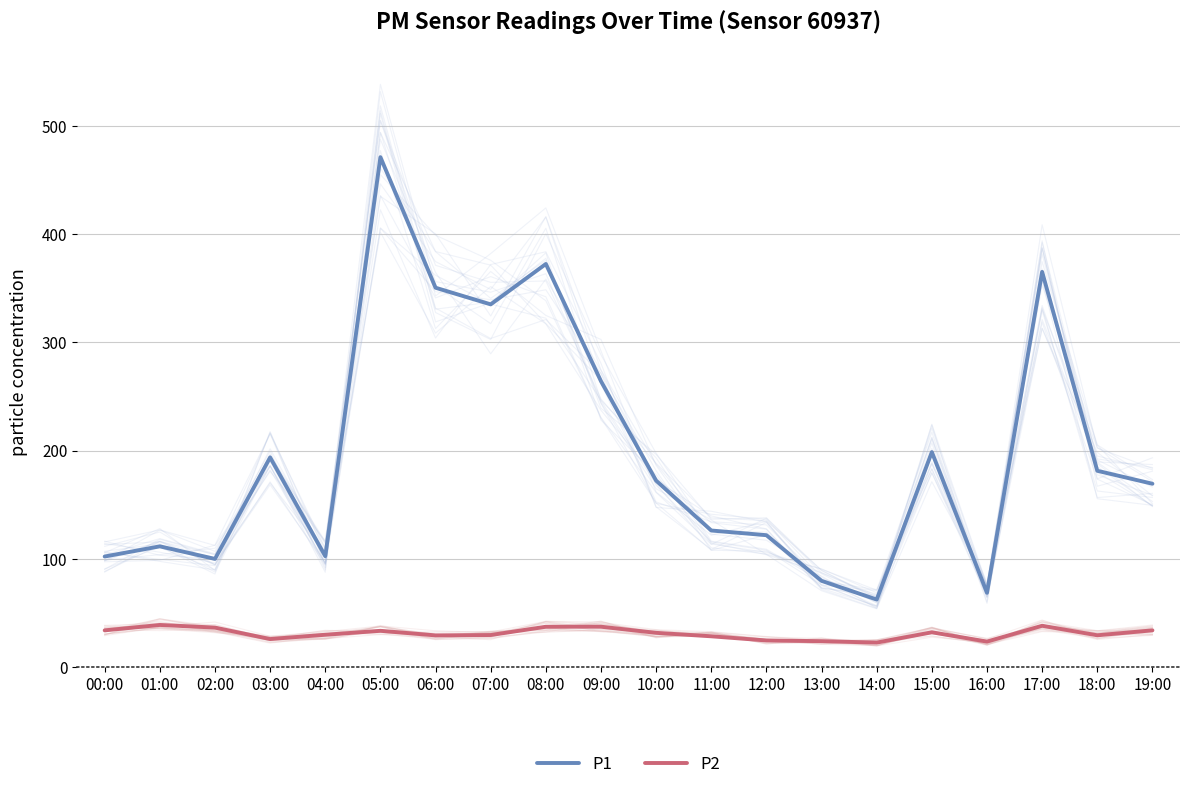

What is the maximum value for P2?

38.9